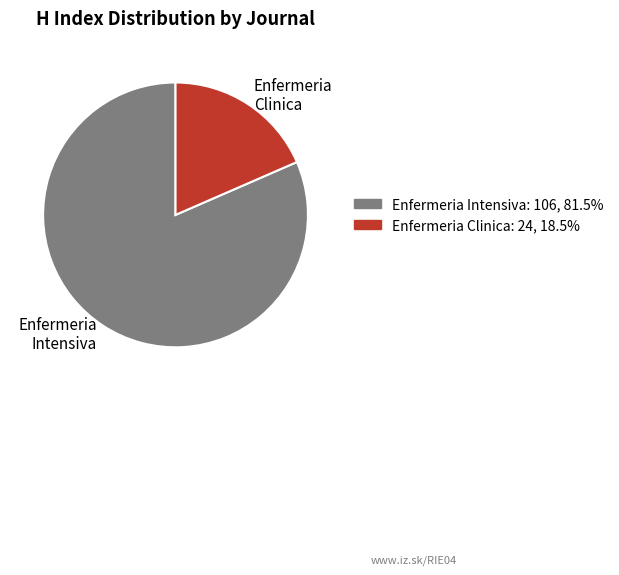

Combined, do Enfermeria Intensiva: 106, 81.5% and Enfermeria Clinica: 24, 18.5% account for over 50%?

Yes